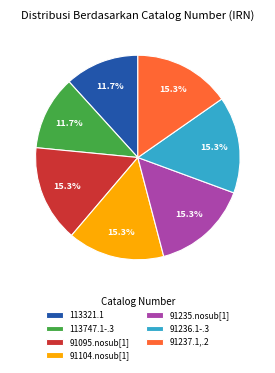

To the nearest percent, what is the average slice percentage?

14%